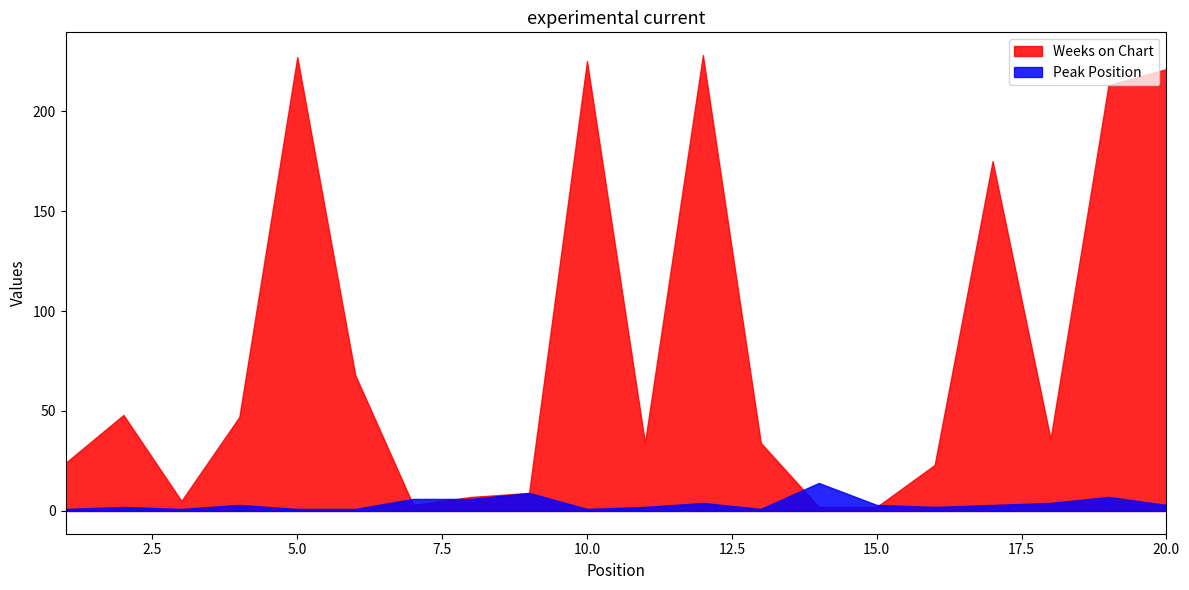

Which series changed the most between 3 and 19?

Weeks on Chart